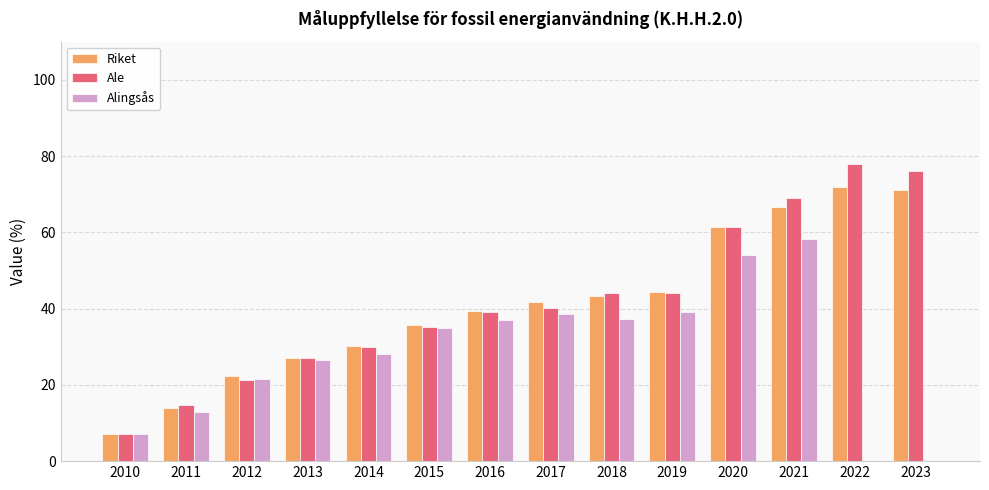

The Ale series shows 61.4 at 2020. True or false?

True